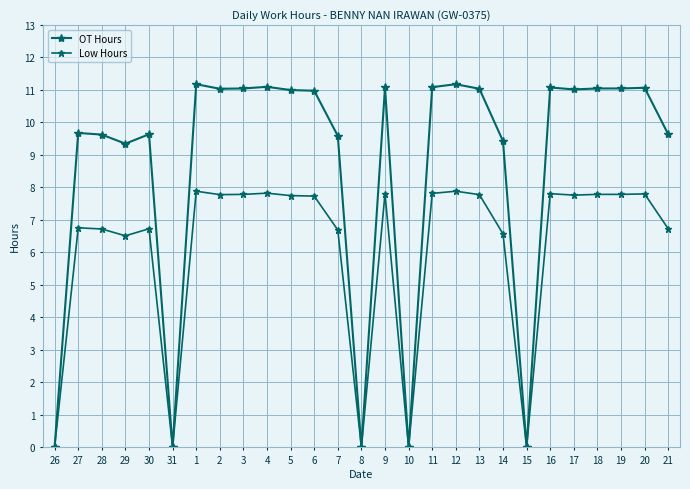

The OT Hours series shows 11.1 at 16. True or false?

True